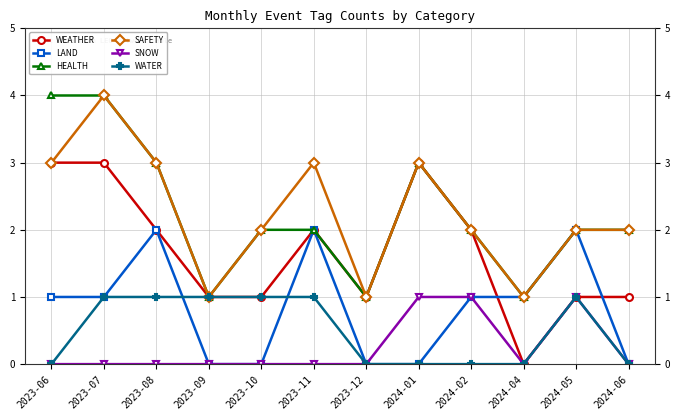

True or false: SNOW and SAFETY intersect in this chart.

False